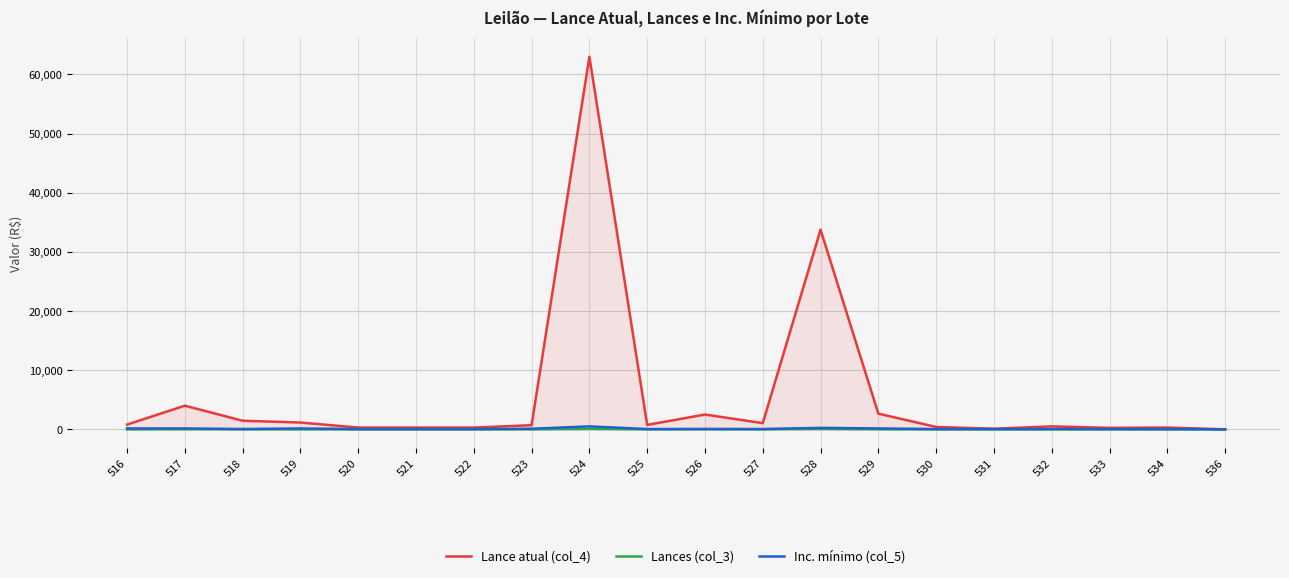

What is the maximum value for Lance atual (col_4)?

63000.0